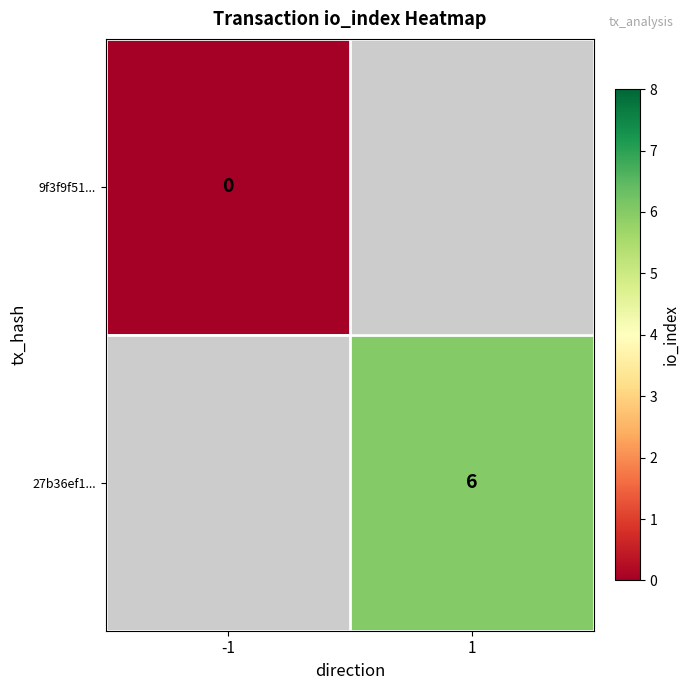

Is it true that 27b36ef1... equals 10 at 1?

False